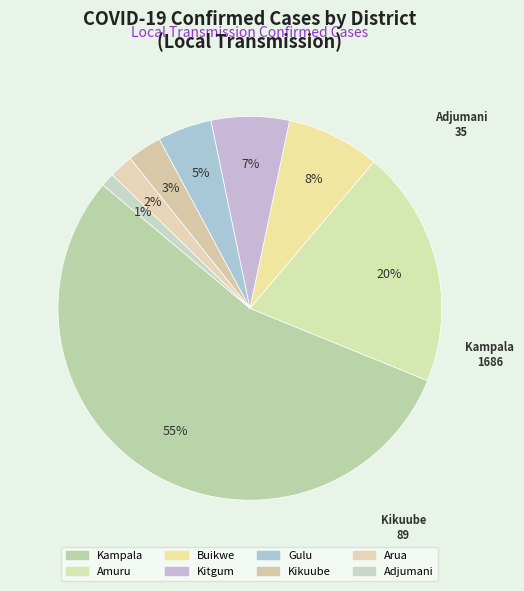

How many slices are in this pie chart?

8